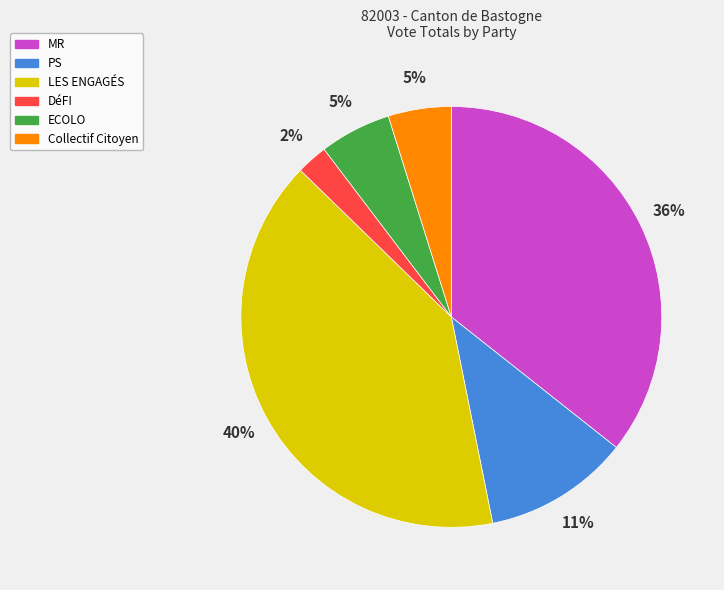

What is the largest slice in the pie chart?

LES ENGAGÉS